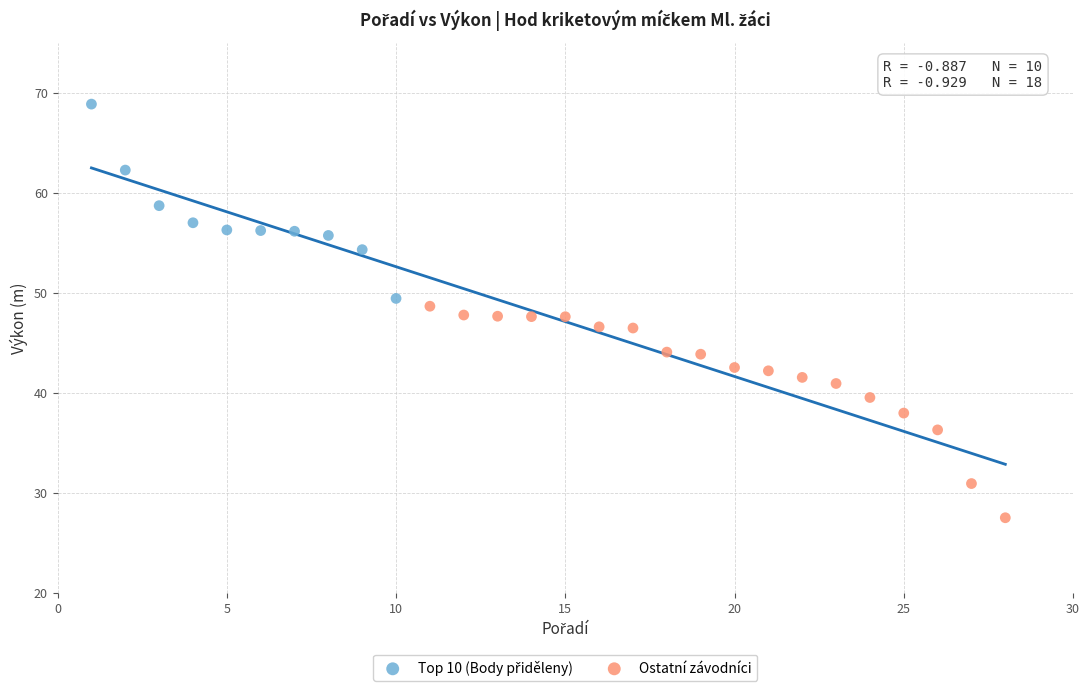

Which series reaches the minimum Y coordinate?

Ostatní závodníci